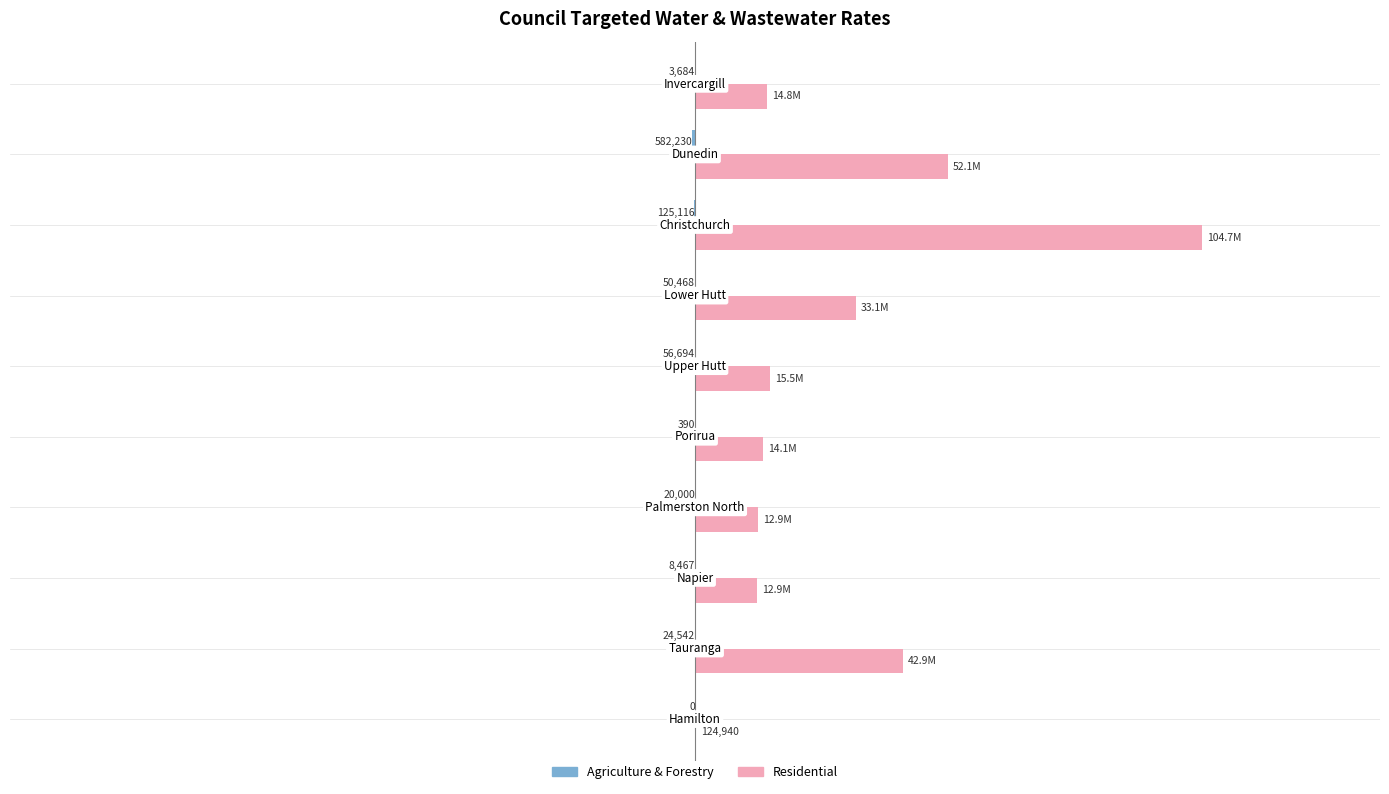

How many values in the Agriculture & Forestry series exceed -20000?

4